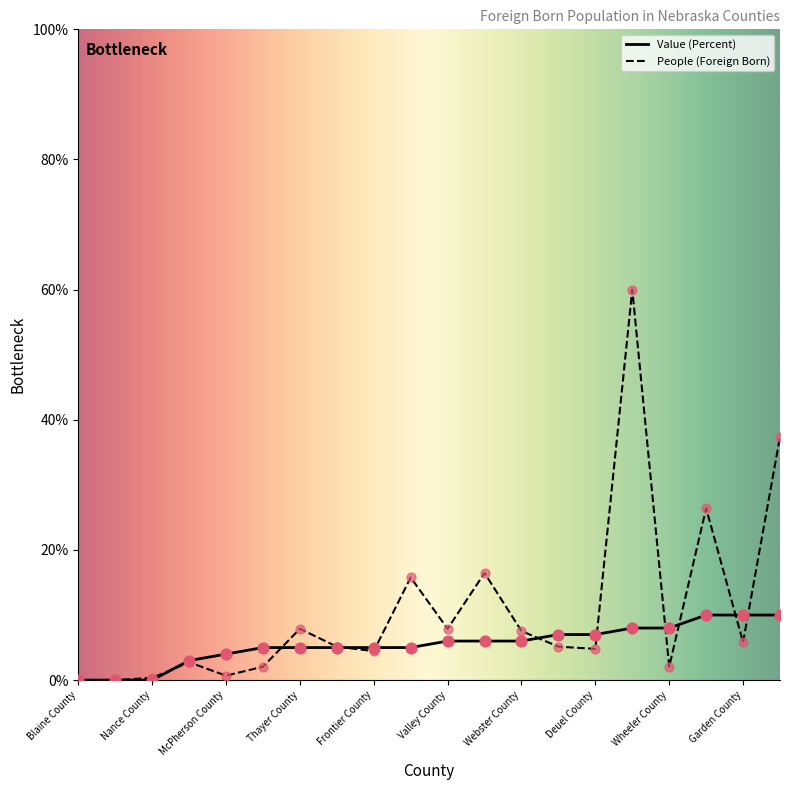

Which series has the largest total across all categories?

People (Foreign Born)